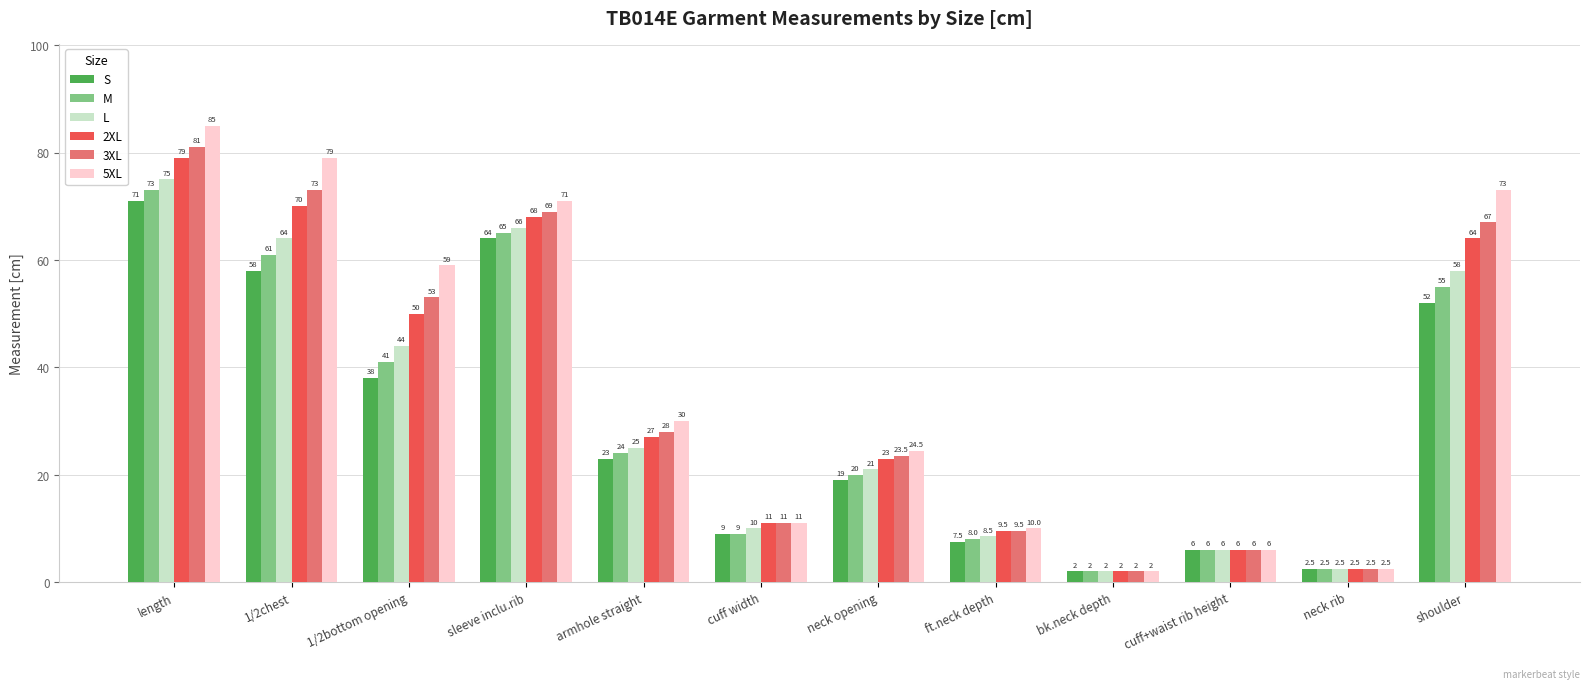

What value does the 5XL series have at length?

85.0